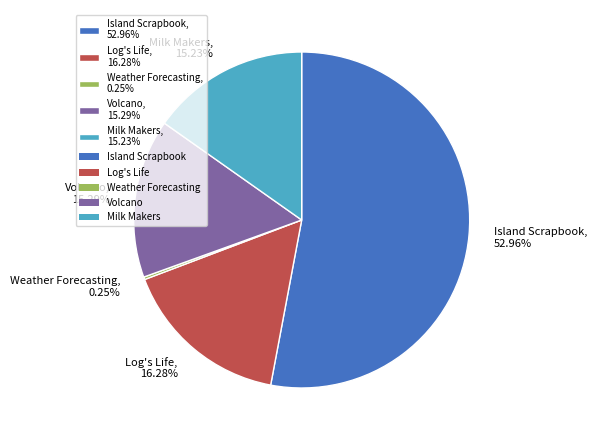

What is the ratio of the value at Log's Life, 16.28% to the value at Volcano, 15.29%?

1.1